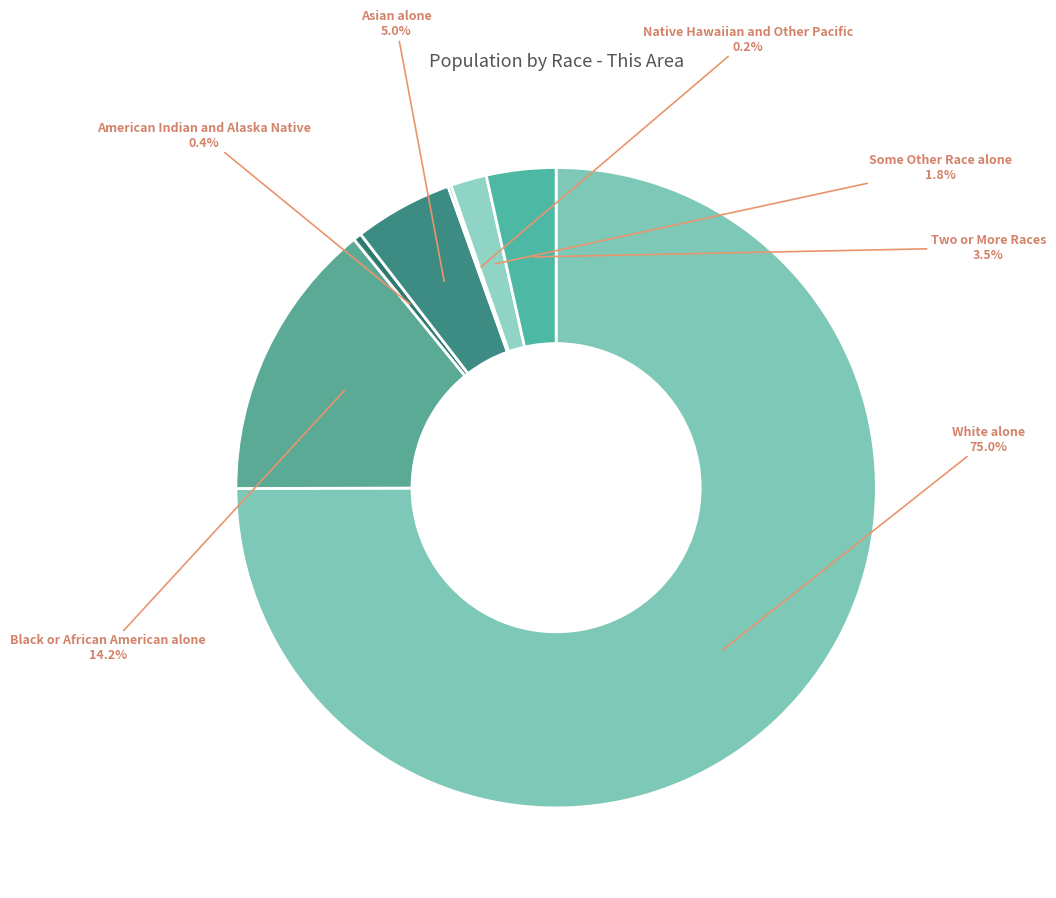

Which category accounts for the majority?

White alone